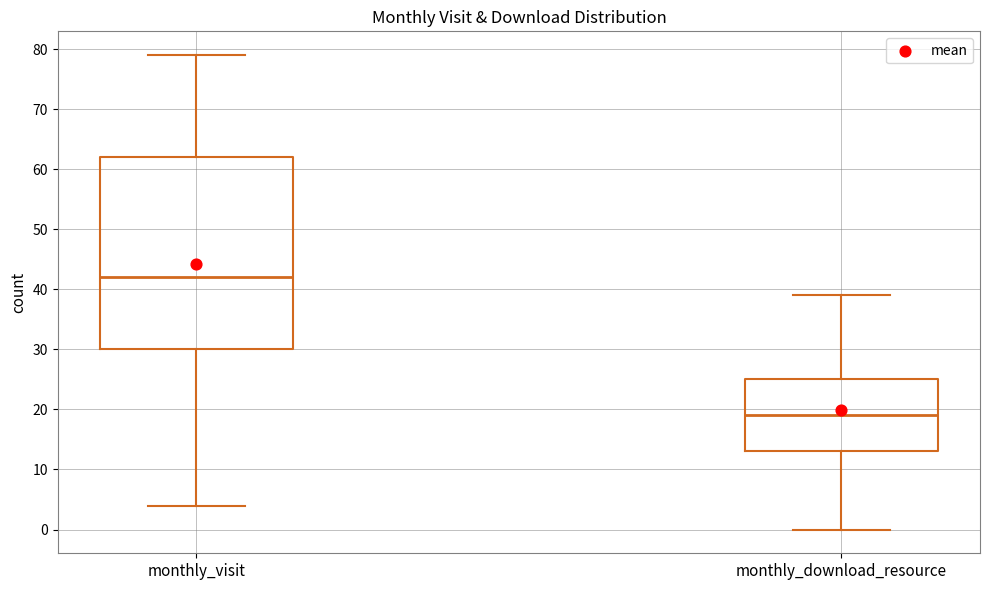

Where does the upper whisker of the box for monthly_download_resource end on the y-axis? The values are not printed on the chart, so give them approximately, as read against the axis.

39